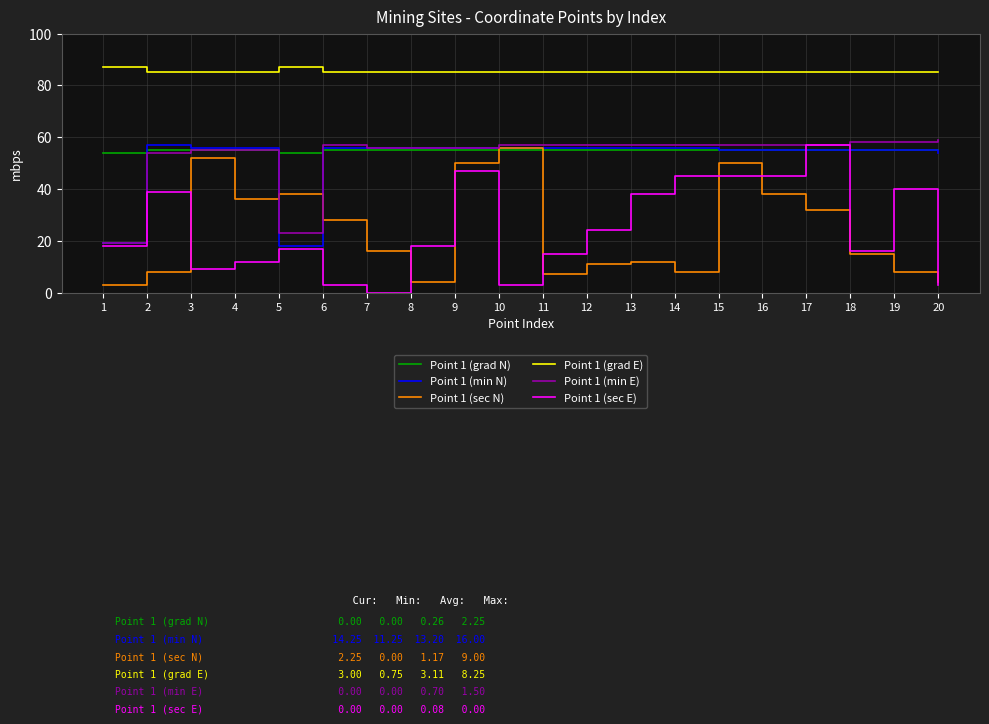

What is the maximum value shown in the chart?

87